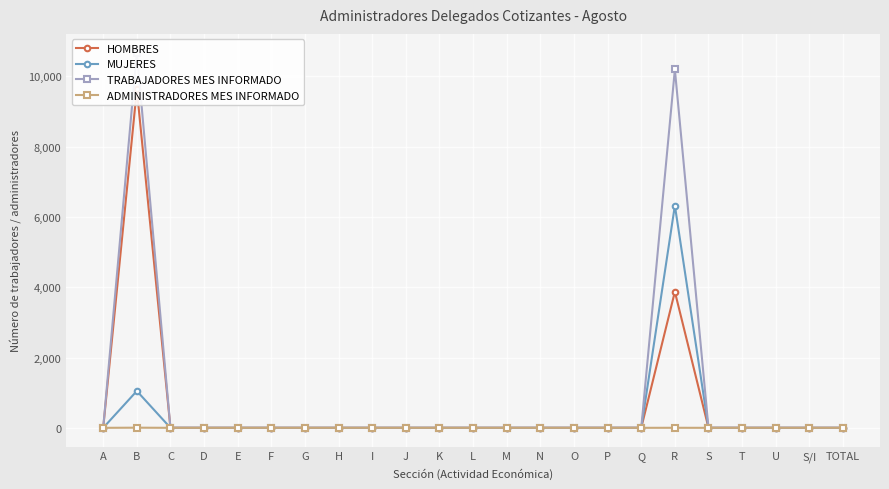

At how many categories does at least one series exceed 2078?

2